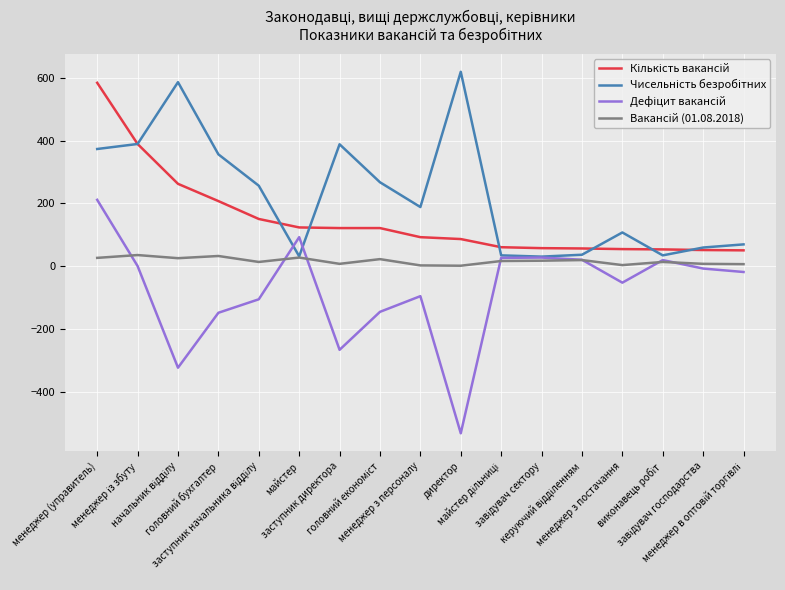

What is the minimum value shown in the chart?

-533